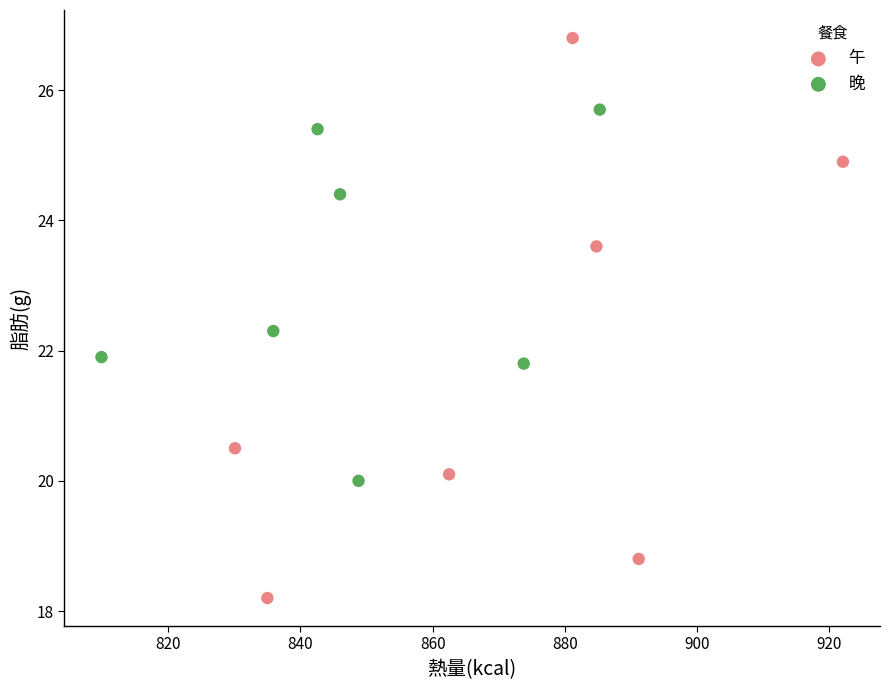

Which series has the largest Y range (max minus min)?

午